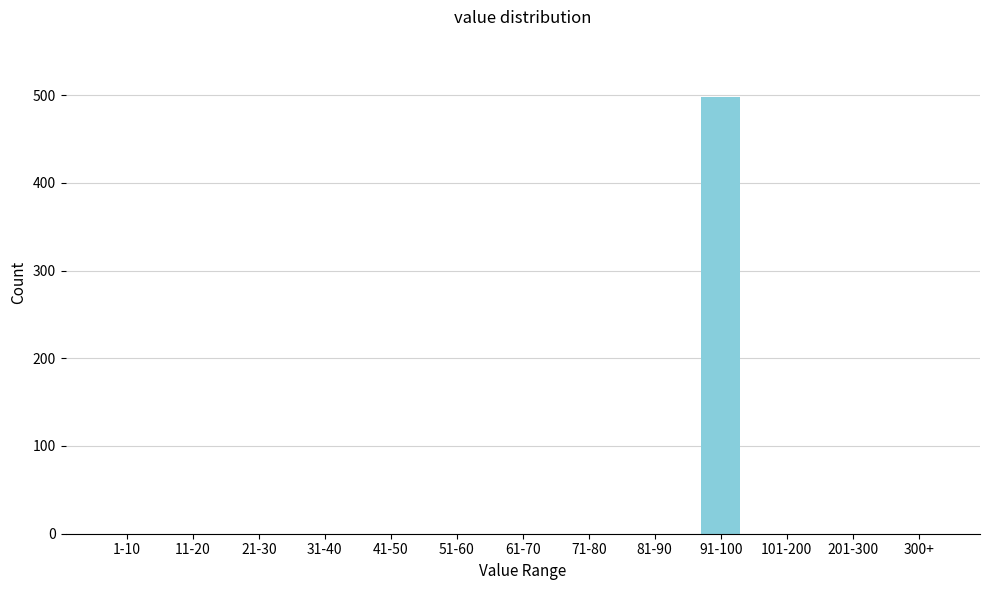

Reading left to right, extract all data points from this chart.

1-10=0	11-20=0	21-30=0	31-40=0	41-50=0	51-60=0	61-70=0	71-80=0	81-90=0	91-100=498	101-200=0	201-300=0	300+=0